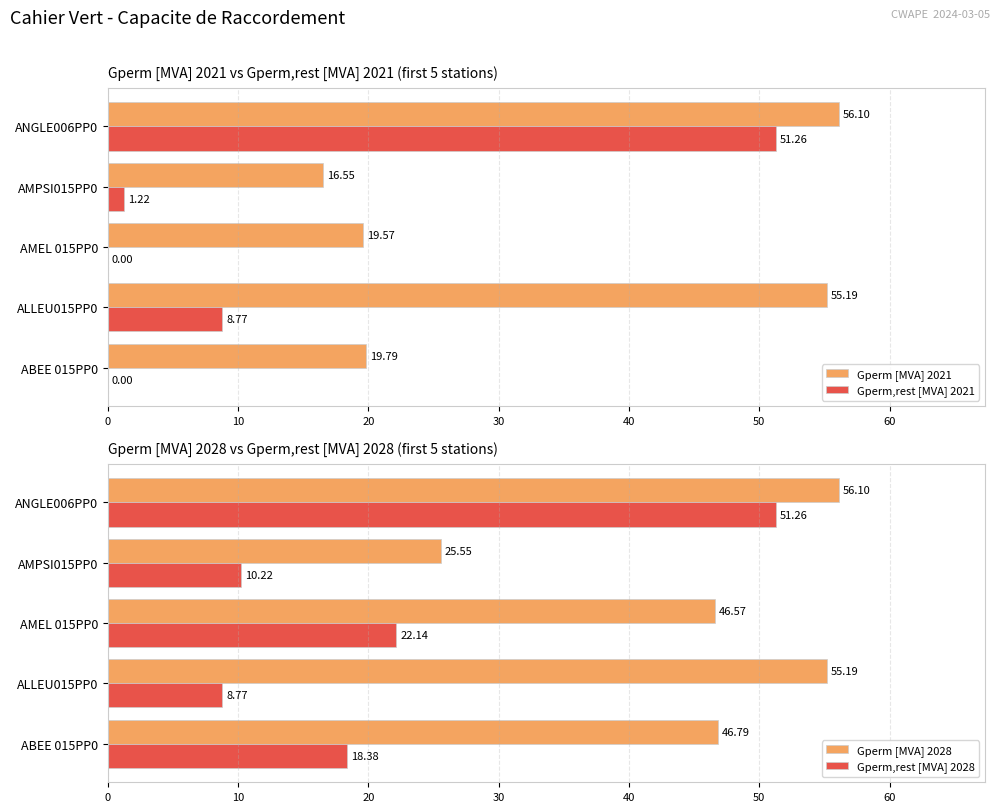

What is the sum of all Gperm [MVA] 2021 values?

167.2